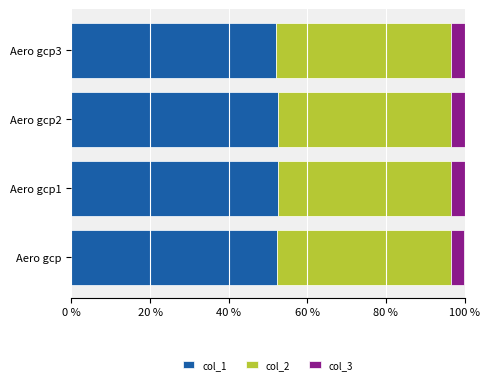

What is the maximum value for col_1?

52.5